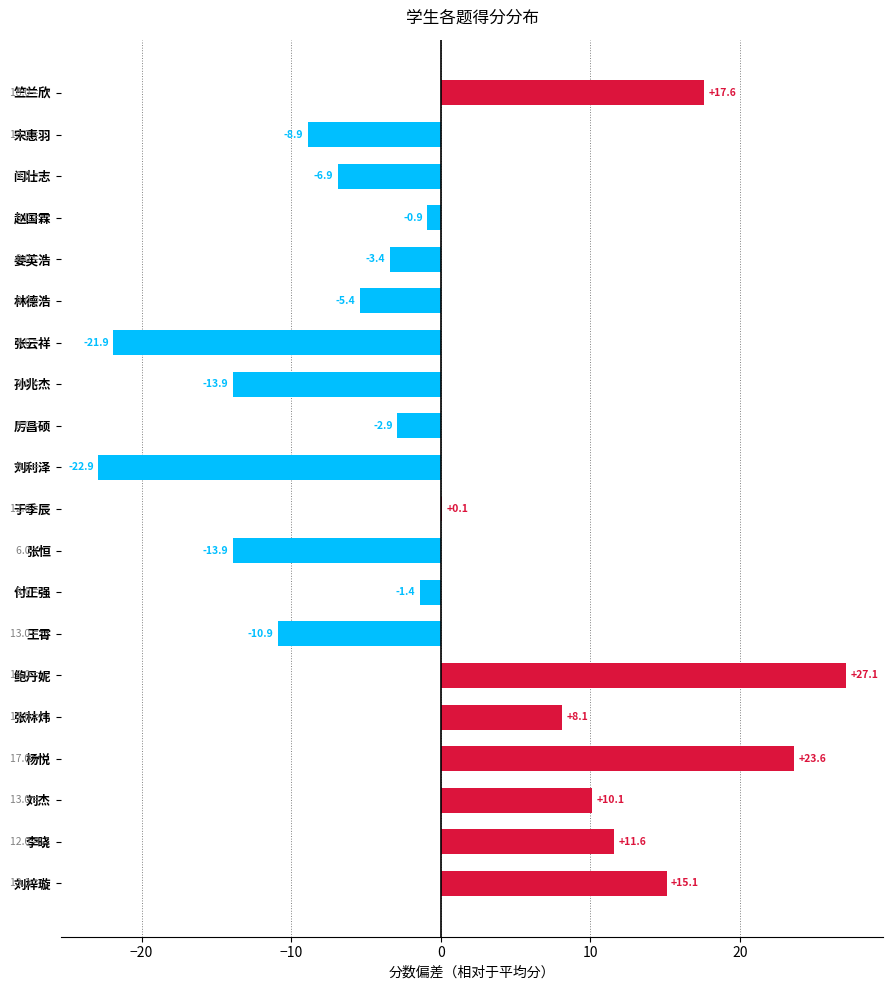

What is the greatest value displayed?

27.1